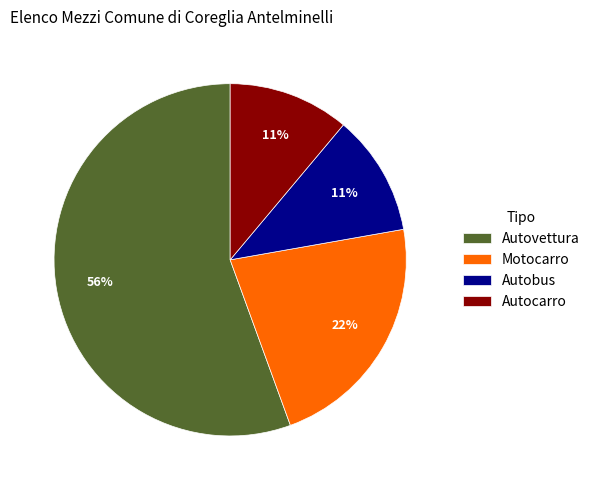

The Autobus slice represents 1% of the pie. True or false?

False